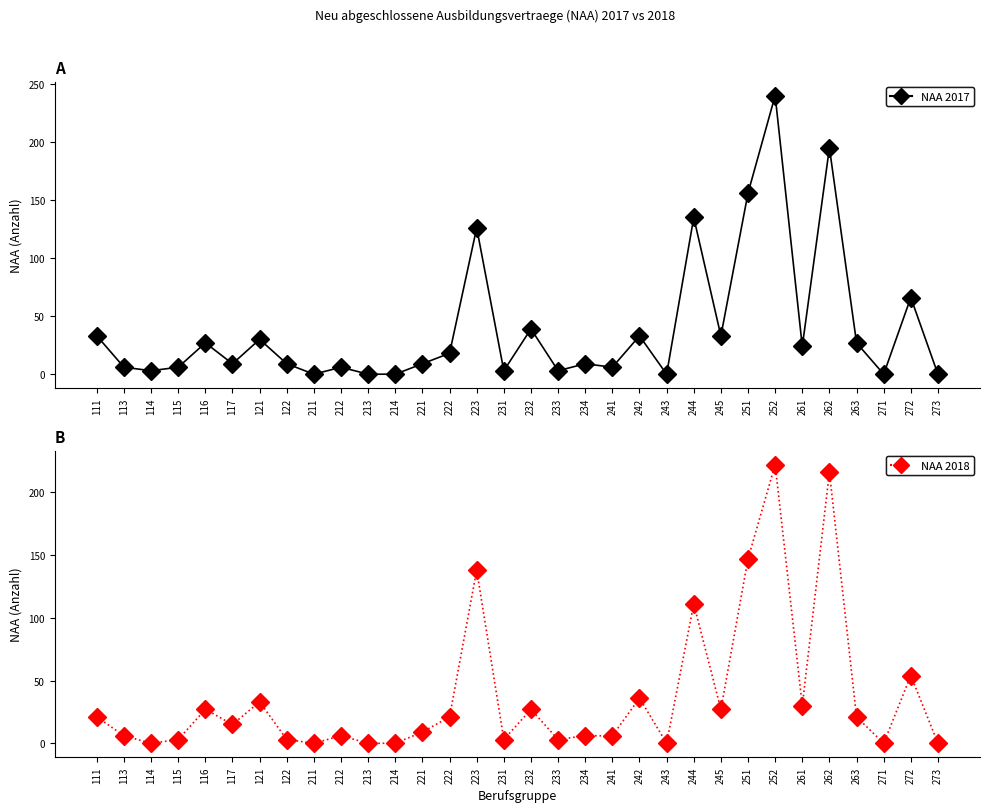

Which series has the widest spread of values?

NAA 2017